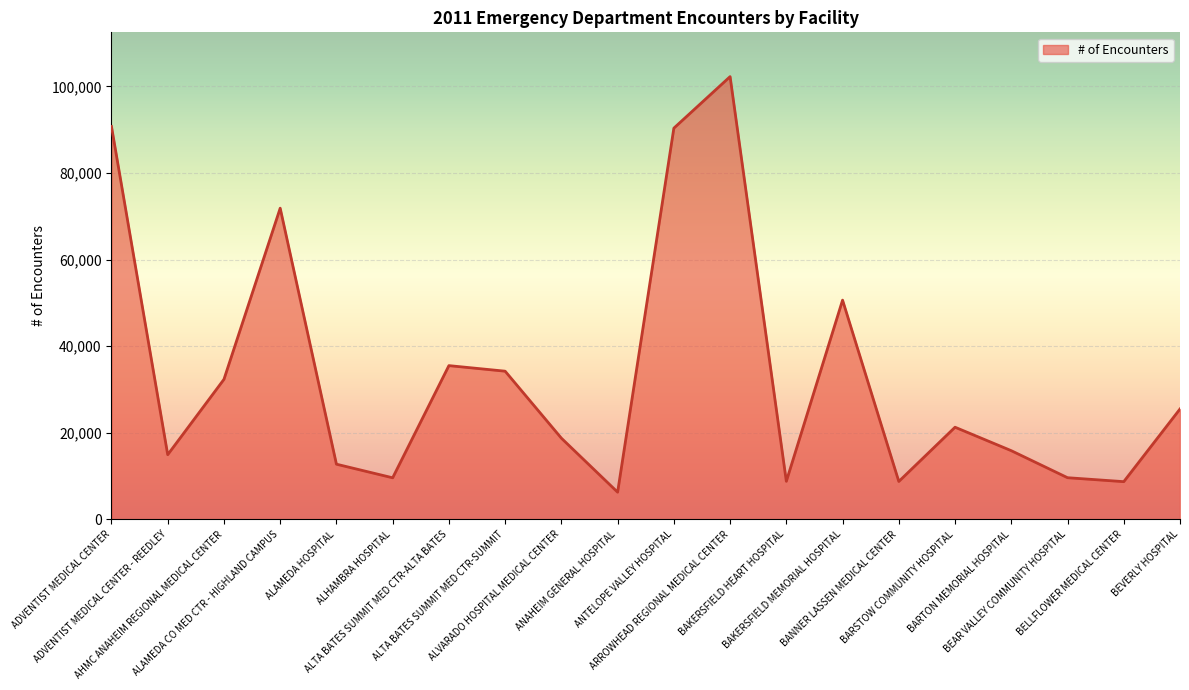

What is the greatest value displayed?

102249